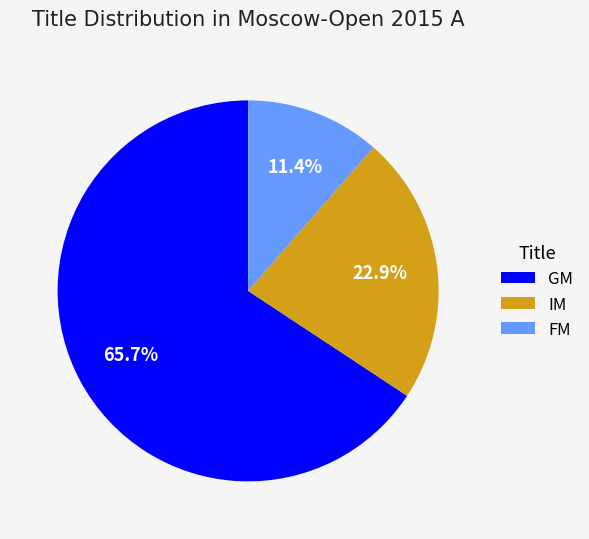

What percentage is NOT represented by FM?

88.6%